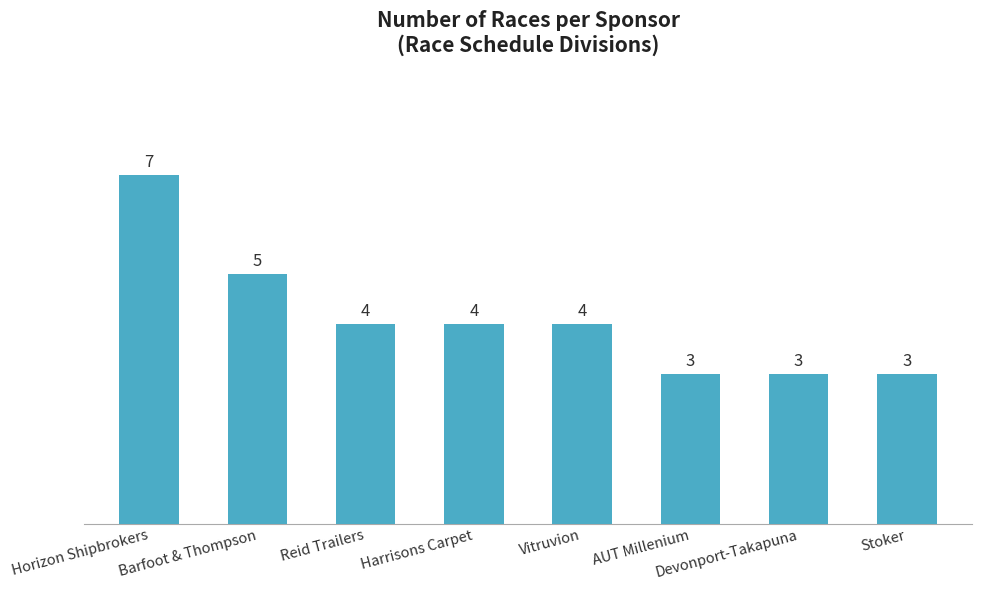

What position from the left is AUT Millenium?

6